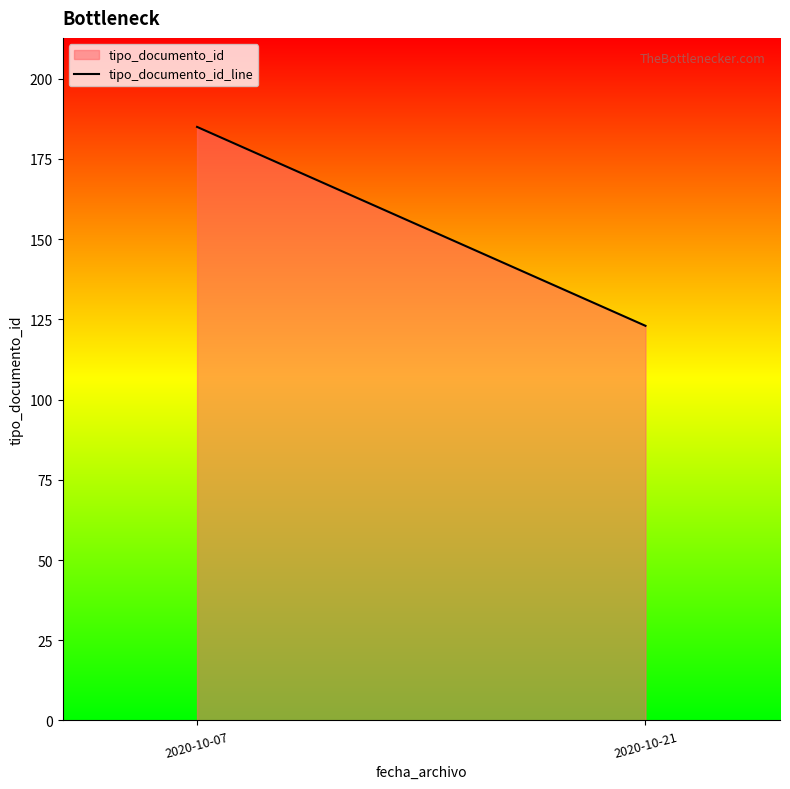

List the labels in order of value, smallest first.

2020-10-21, 2020-10-07